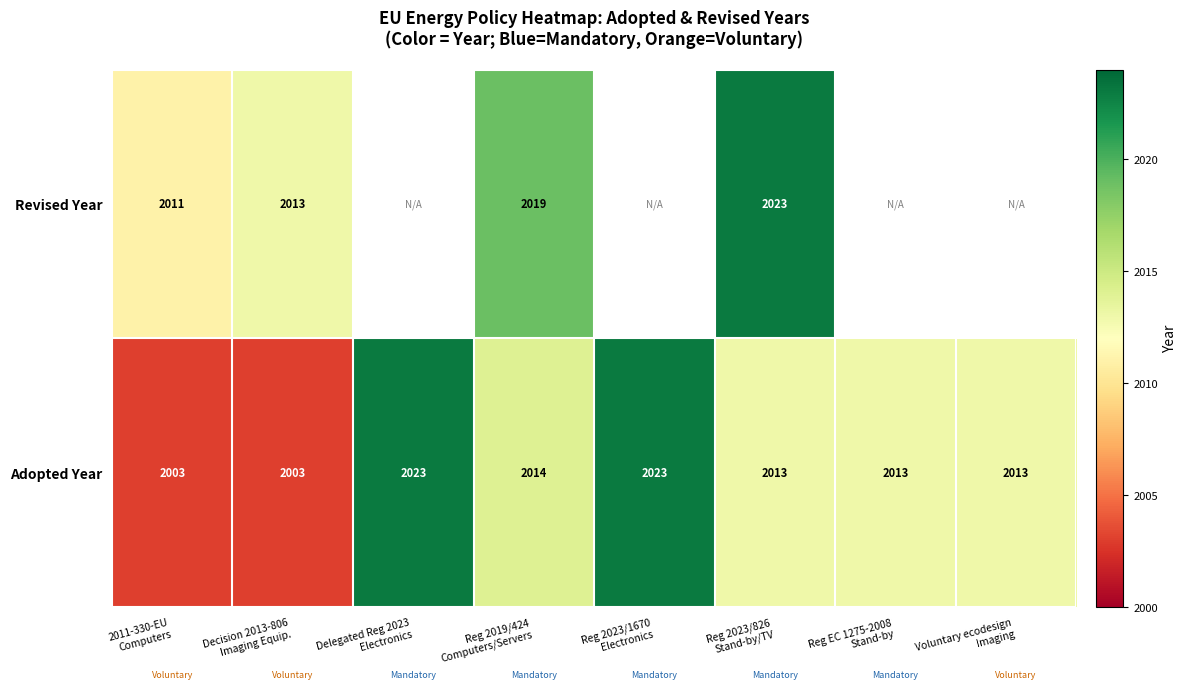

What is the sum of all Adopted Year values?

16105